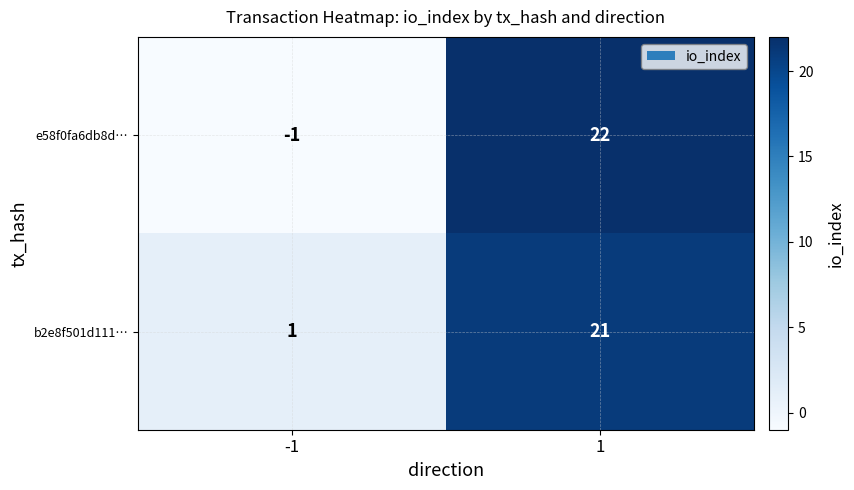

What is the average value of the b2e8f501d111… series?

11